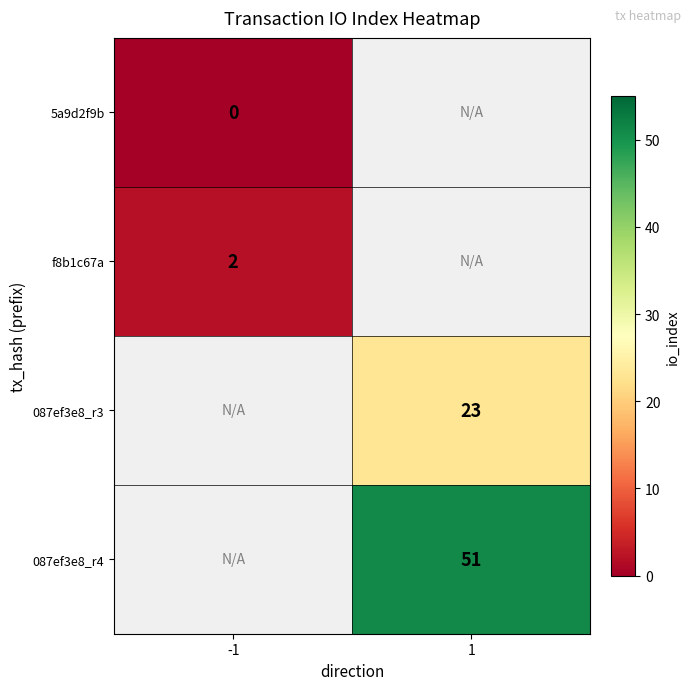

True or false: f8b1c67a has a value of 2 at -1.

True